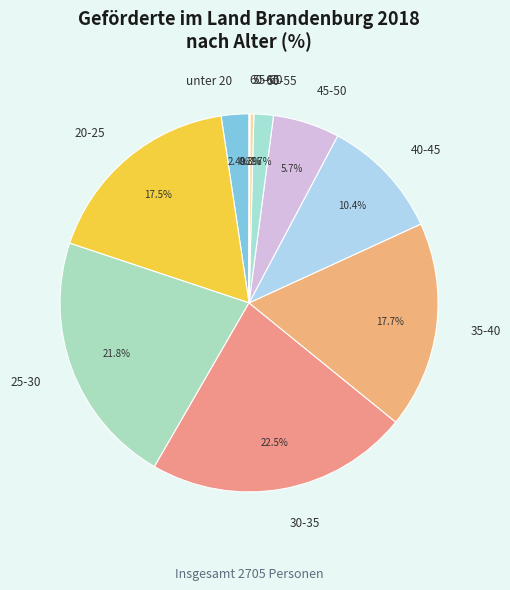

What is the ratio of the value at 25-30 to the value at 40-45?

2.1